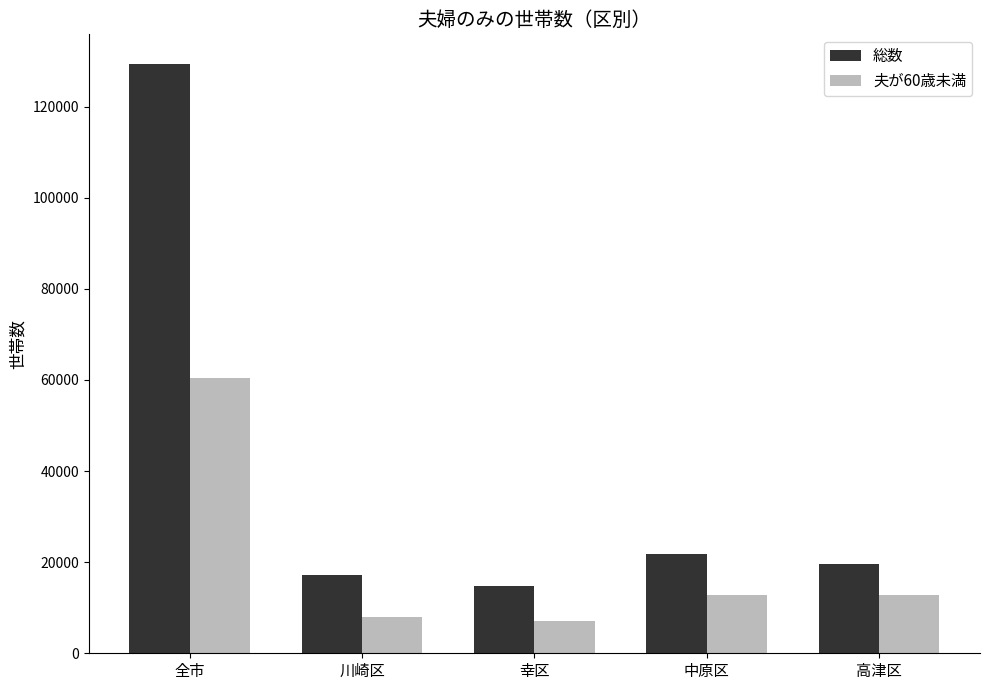

What is the label of the 1st bar from the left?

全市